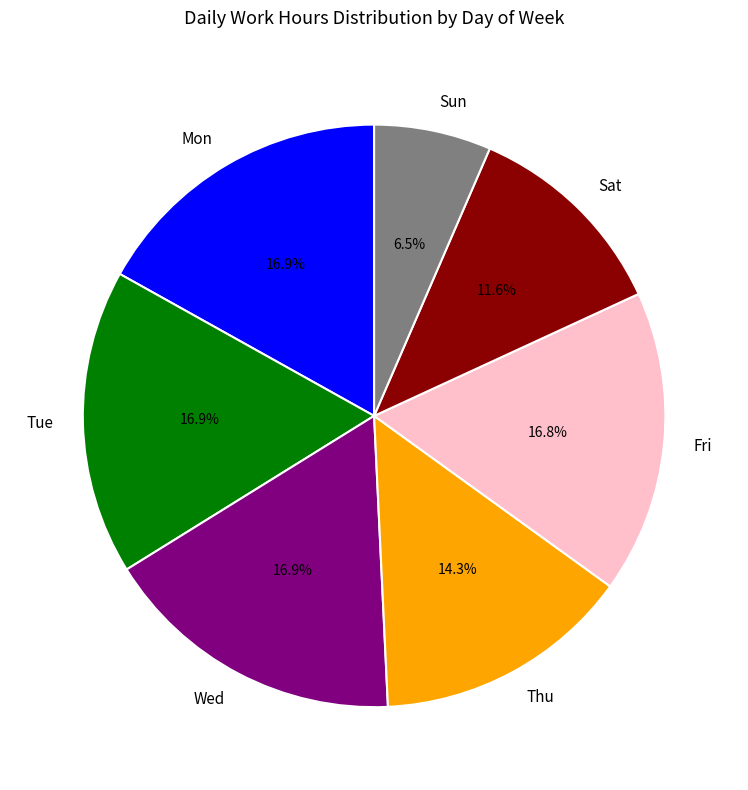

Count the number of slices in the pie.

7